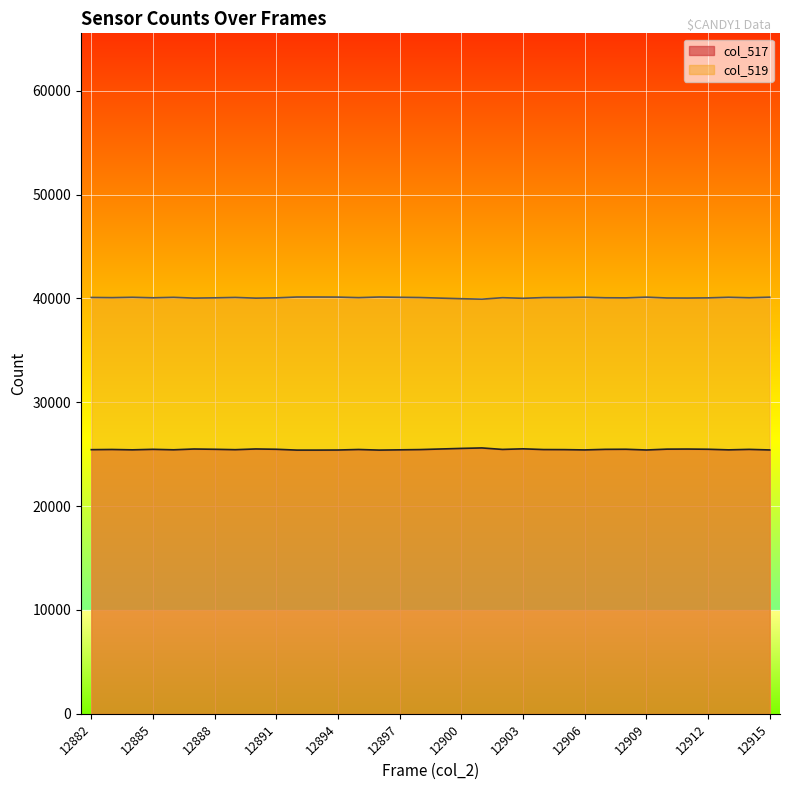

What are all the series names shown in the legend?

col_517, col_519